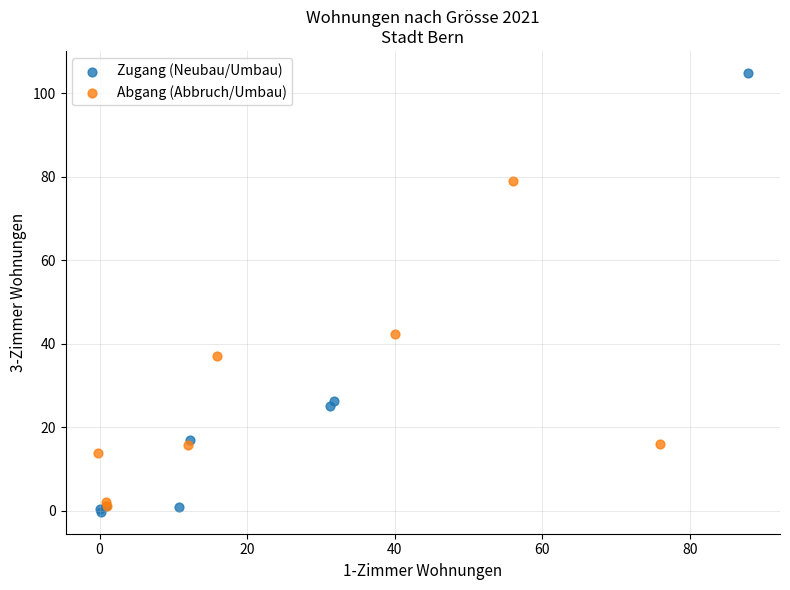

Which series has the widest spread of Y values?

Zugang (Neubau/Umbau)